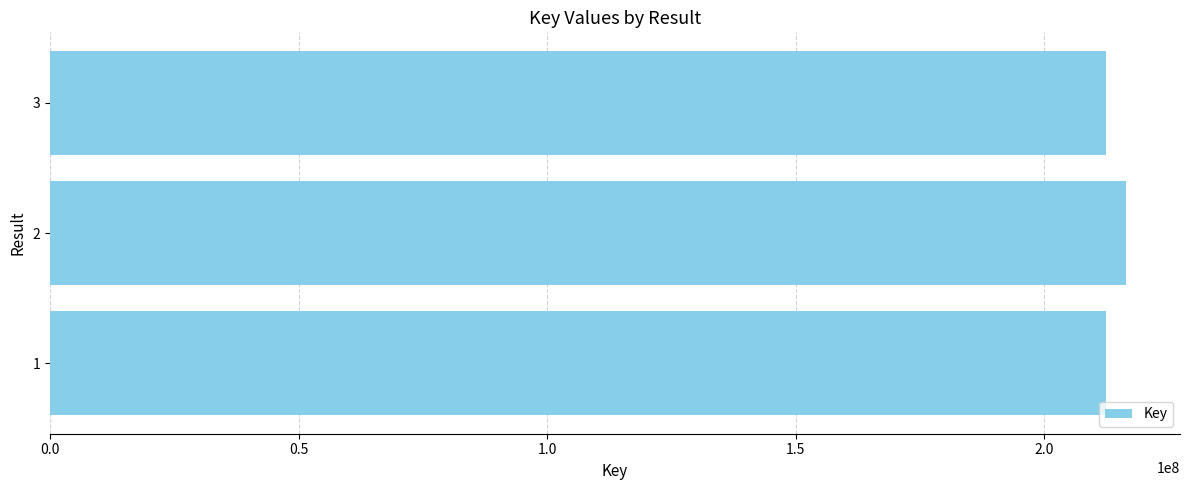

What is the difference between the maximum and minimum values?

4031740